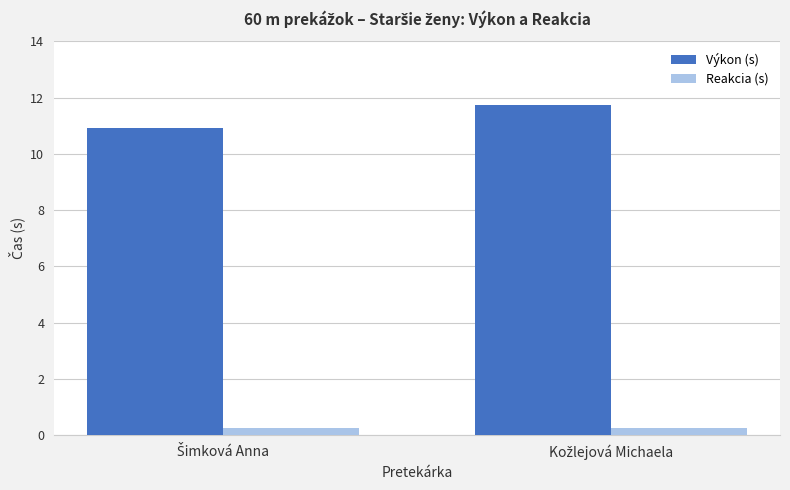

Rank the series by their maximum value, from highest to lowest.

Výkon (s), Reakcia (s)